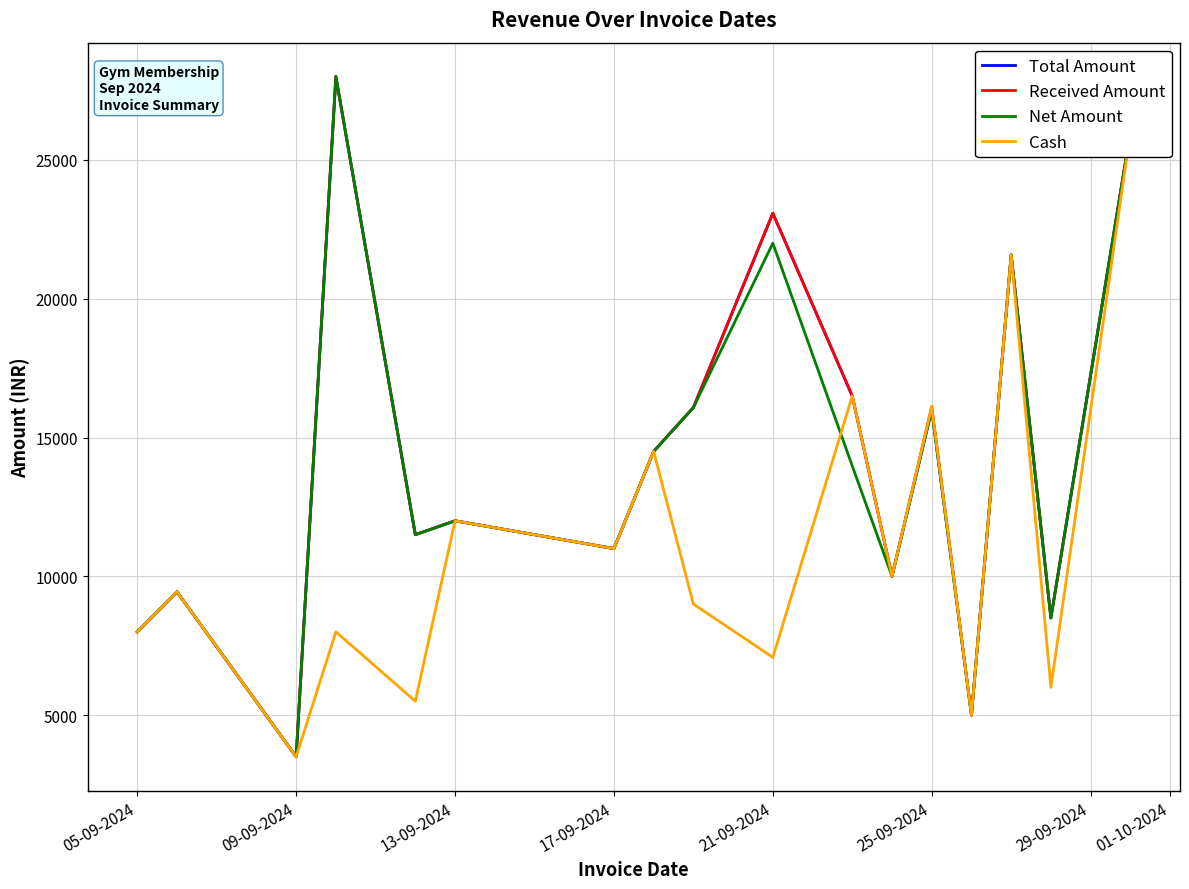

Is it true that Net Amount equals 11615.6 at 05-09-2024?

False